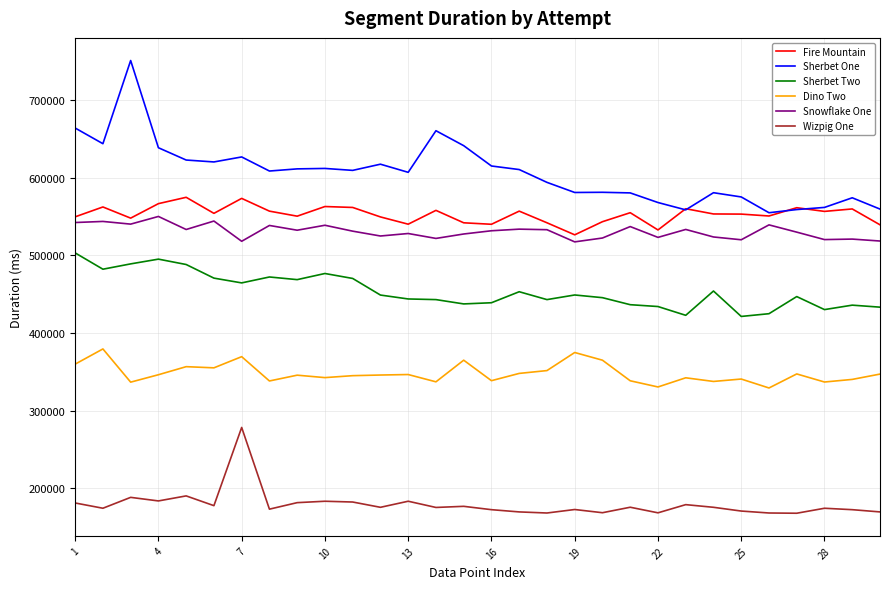

What is the sum of all Wizpig One values?

5370125